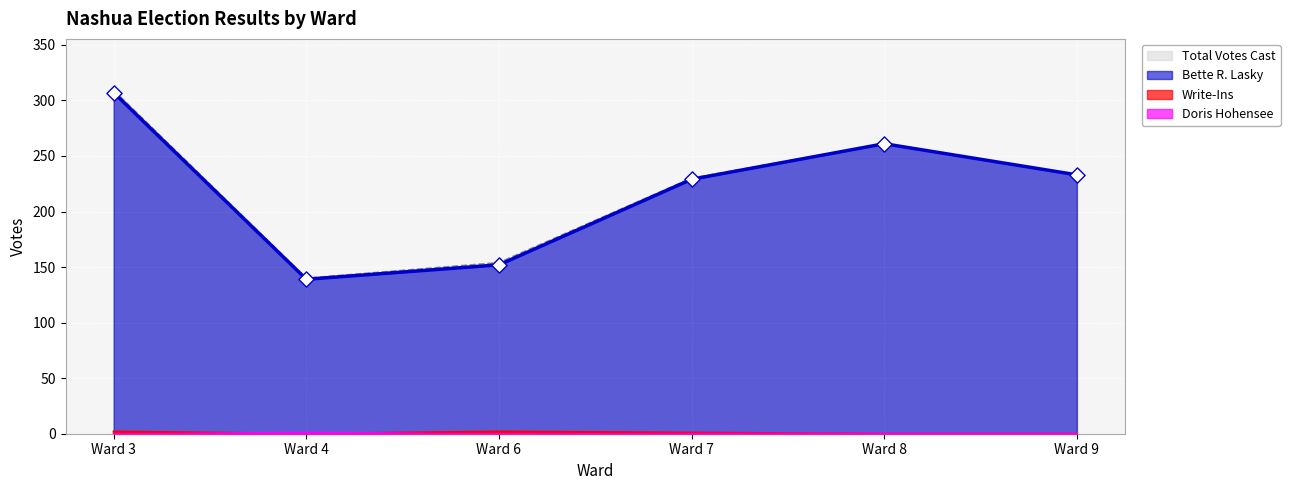

Is the value of Bette R. Lasky at Ward 8 greater than the value of Doris Hohensee at Ward 9?

Yes